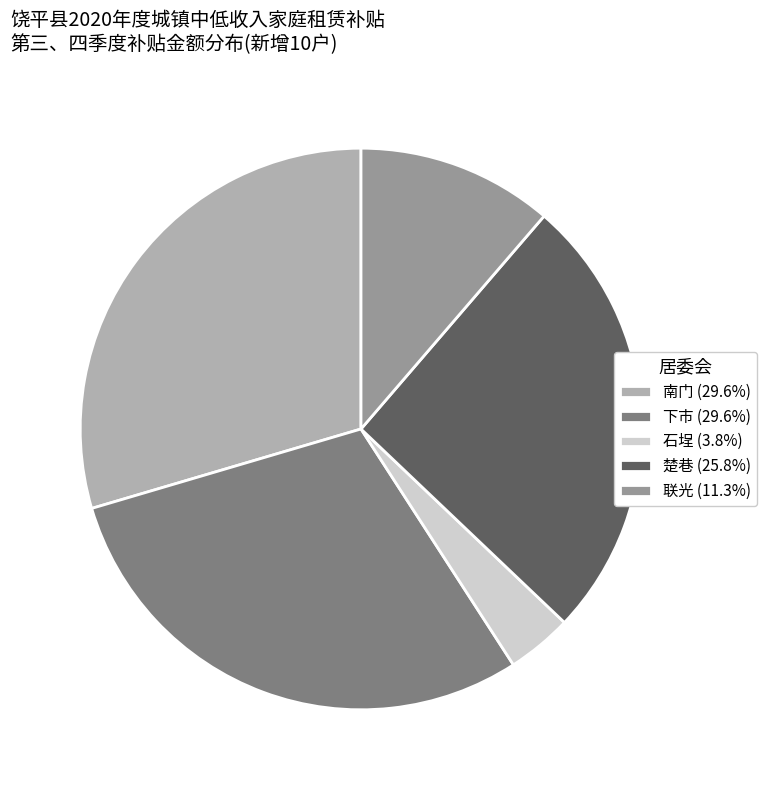

Does 联光 (11.3%) account for over 50% of the chart?

No